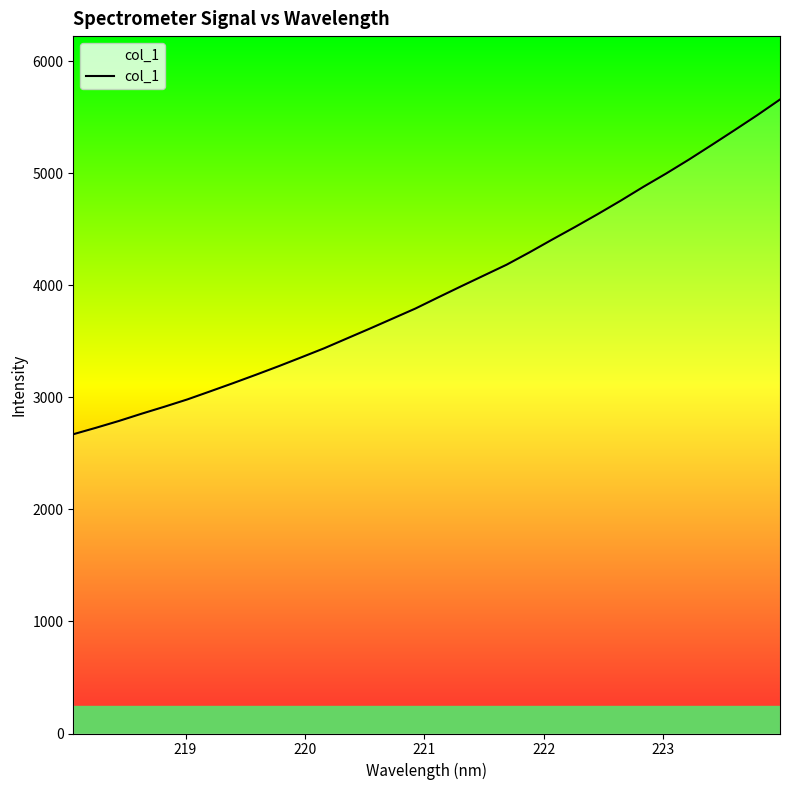

True or false: the data has more than 0 interior local peaks.

False